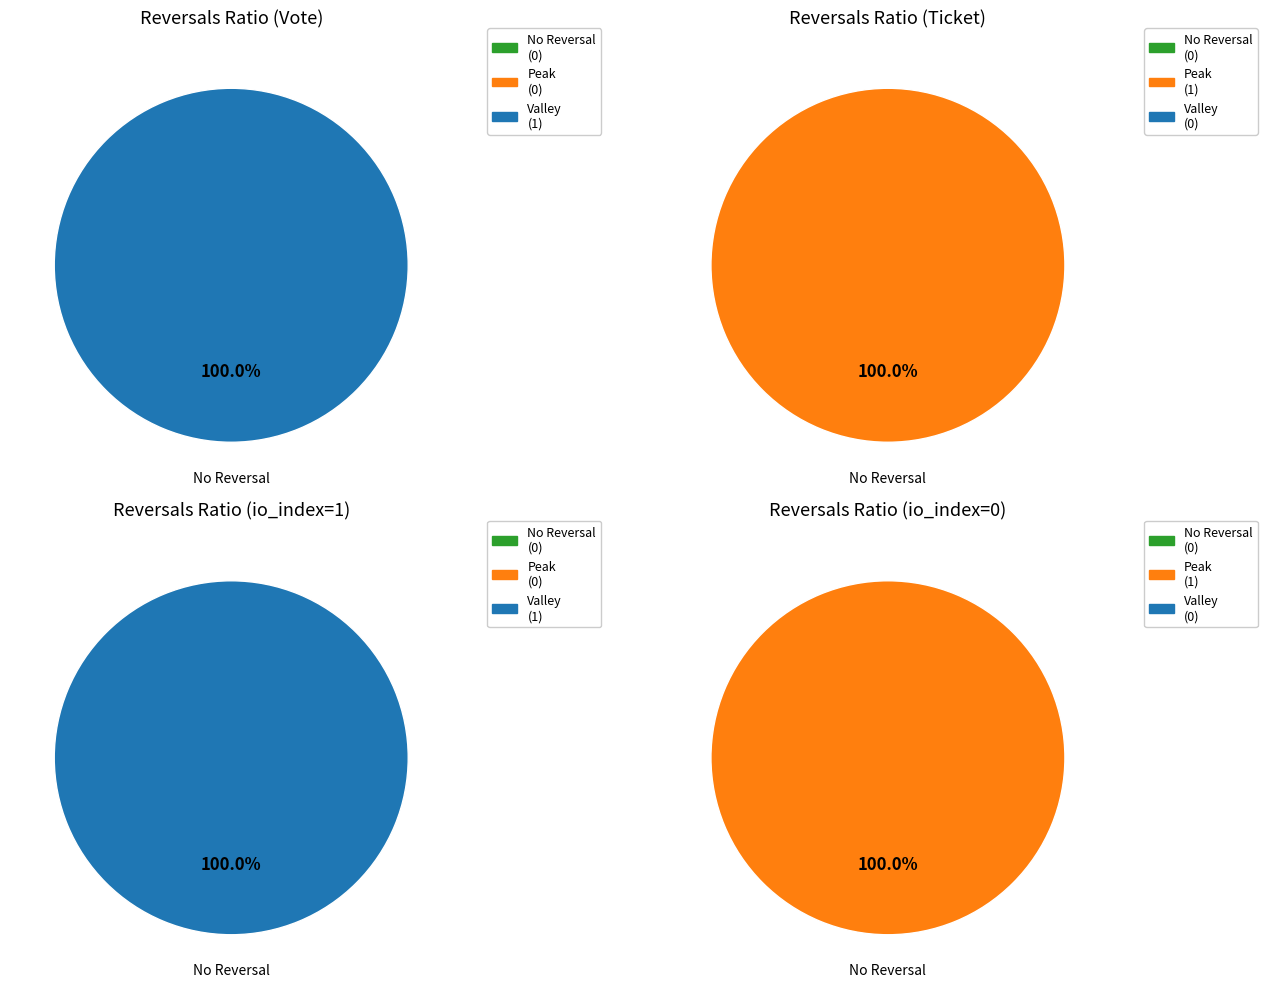

What is the difference between the highest and lowest values at 1?

1